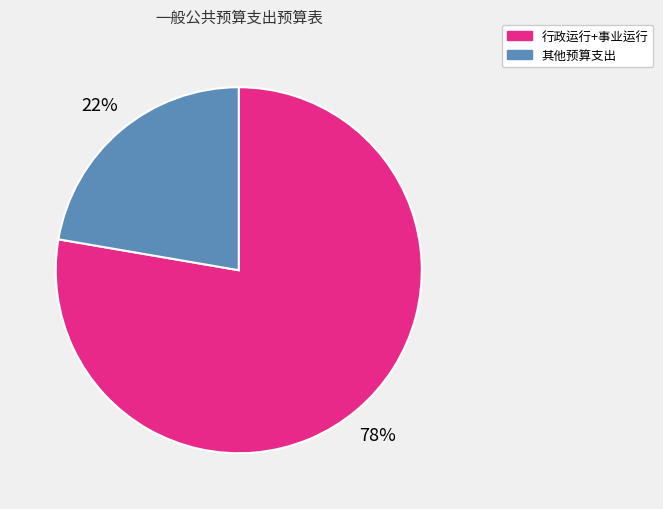

What is the smallest slice in the pie chart?

其他预算支出